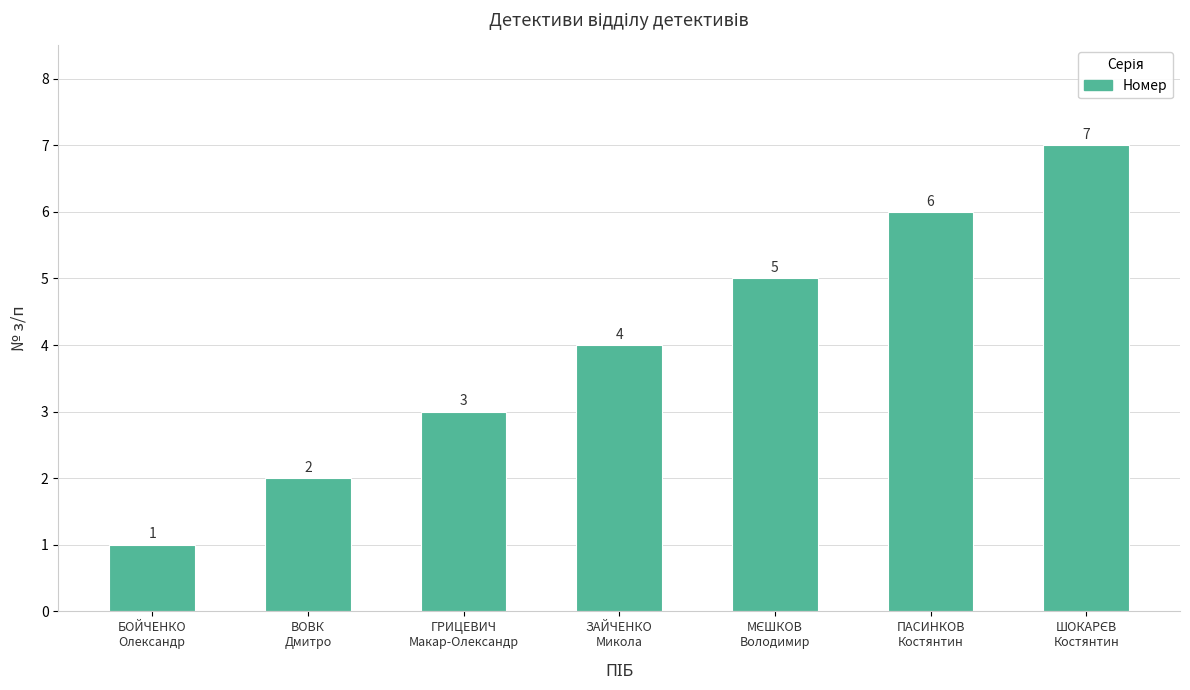

What is the difference between the maximum and minimum values?

6